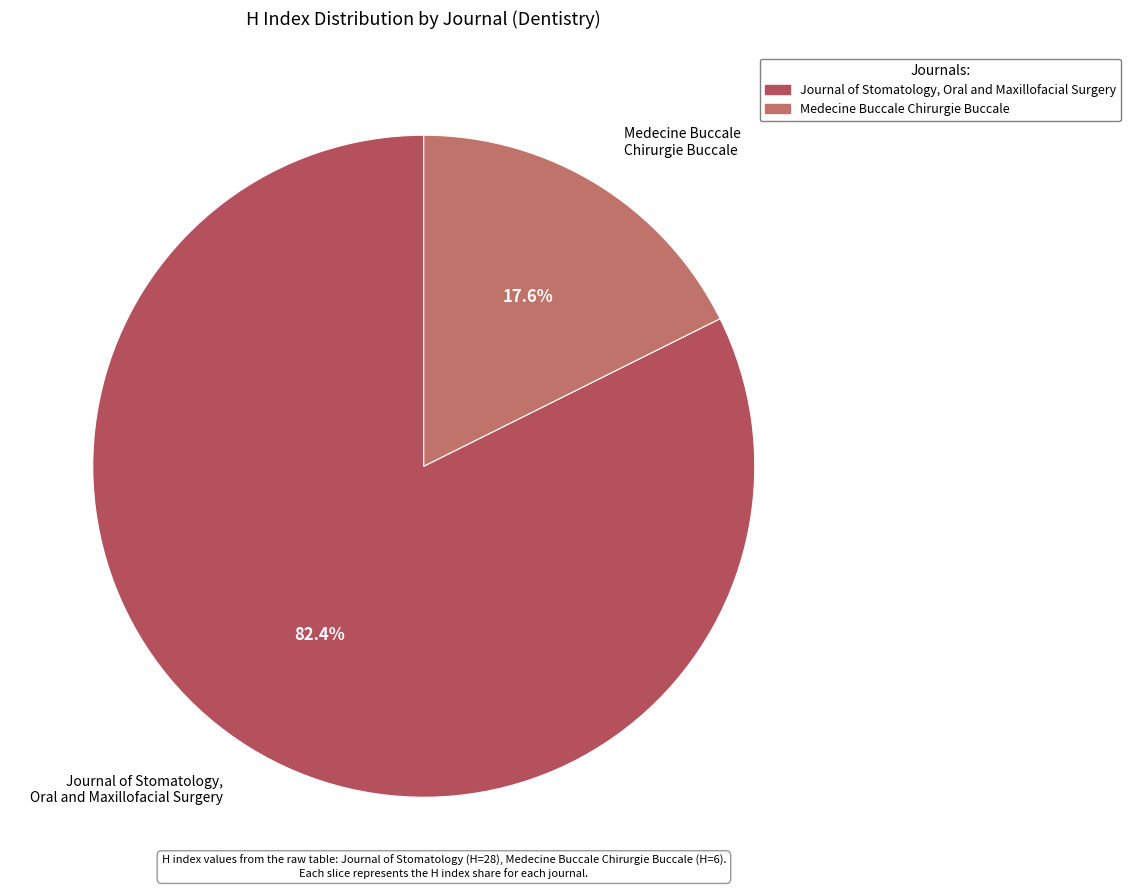

Rank the categories by value from highest to lowest.

Journal of Stomatology, Oral and Maxillofacial Surgery, Medecine Buccale Chirurgie Buccale